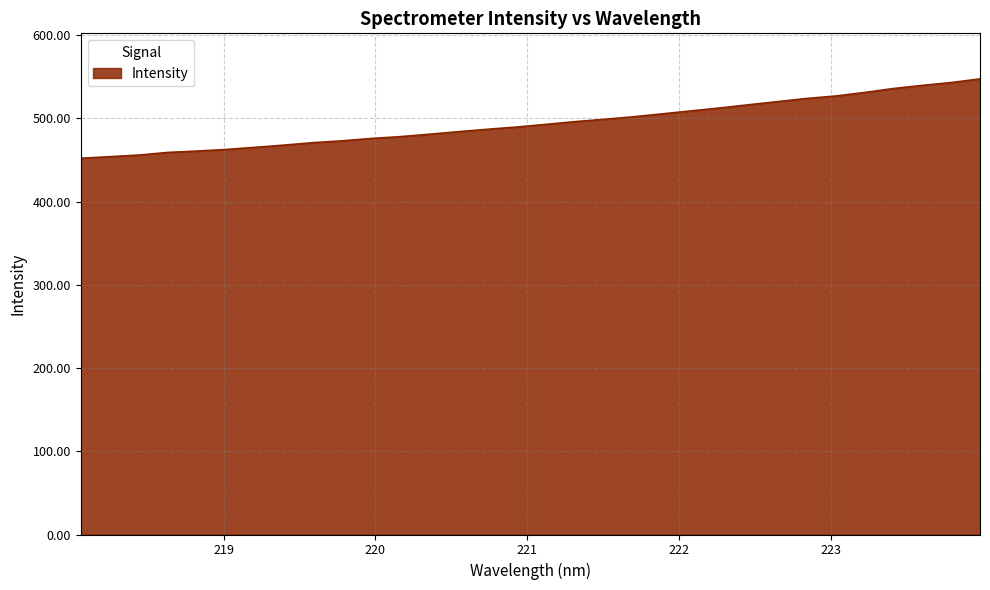

What is the difference between the maximum and minimum values?

95.3